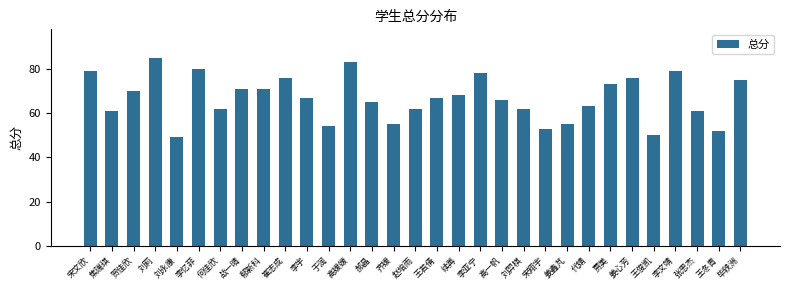

What is the sum of all values?

2068